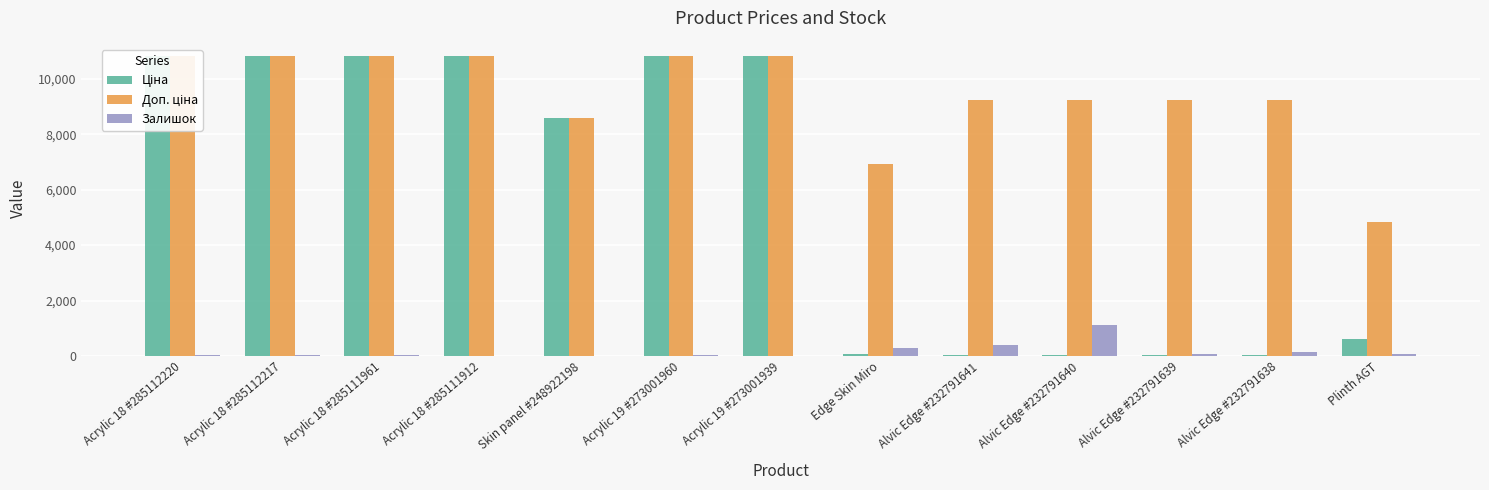

The Ціна series shows 18565.6 at Acrylic 18 #285111961. True or false?

False